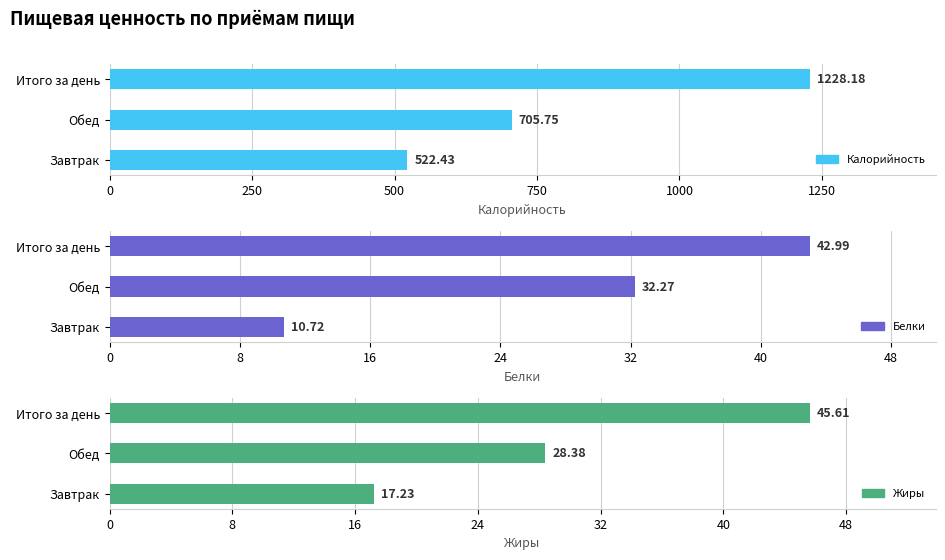

Which series has the widest spread of values?

Калорийность